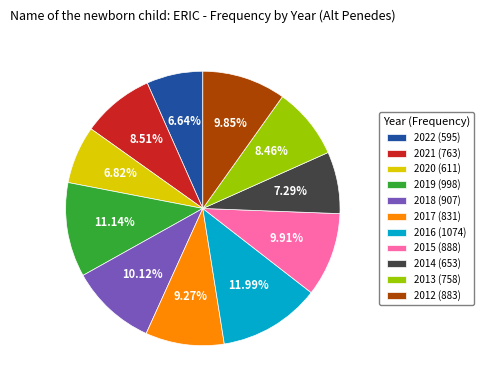

Which category has the biggest portion of the pie?

2016